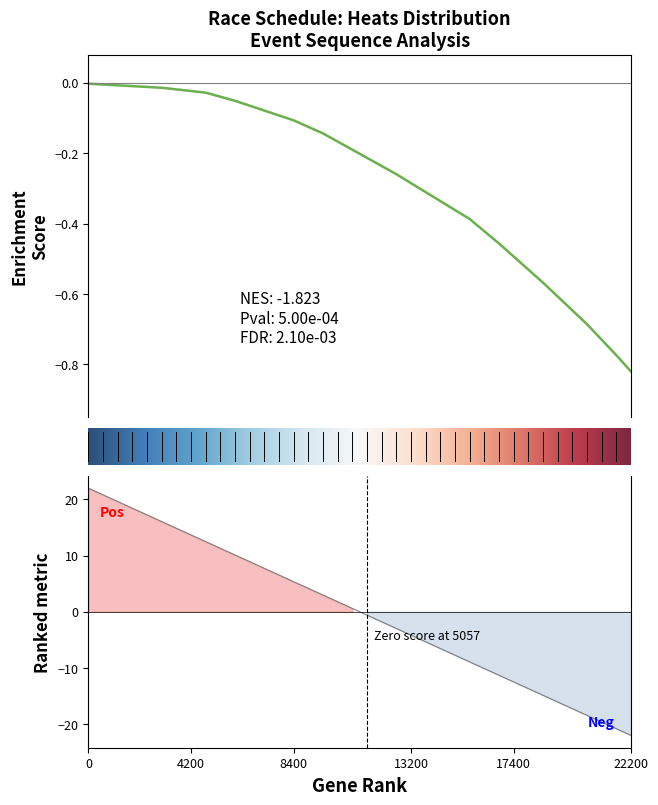

What is the greatest value displayed?

22.0